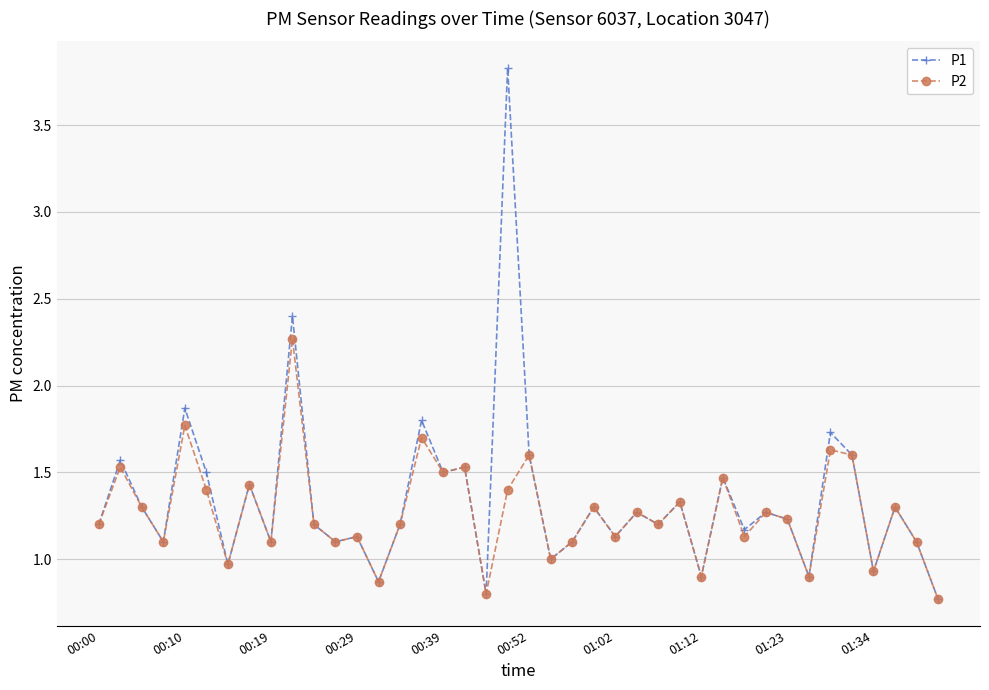

In P1, how many points are lower than both neighbors (excluding endpoints)?

14